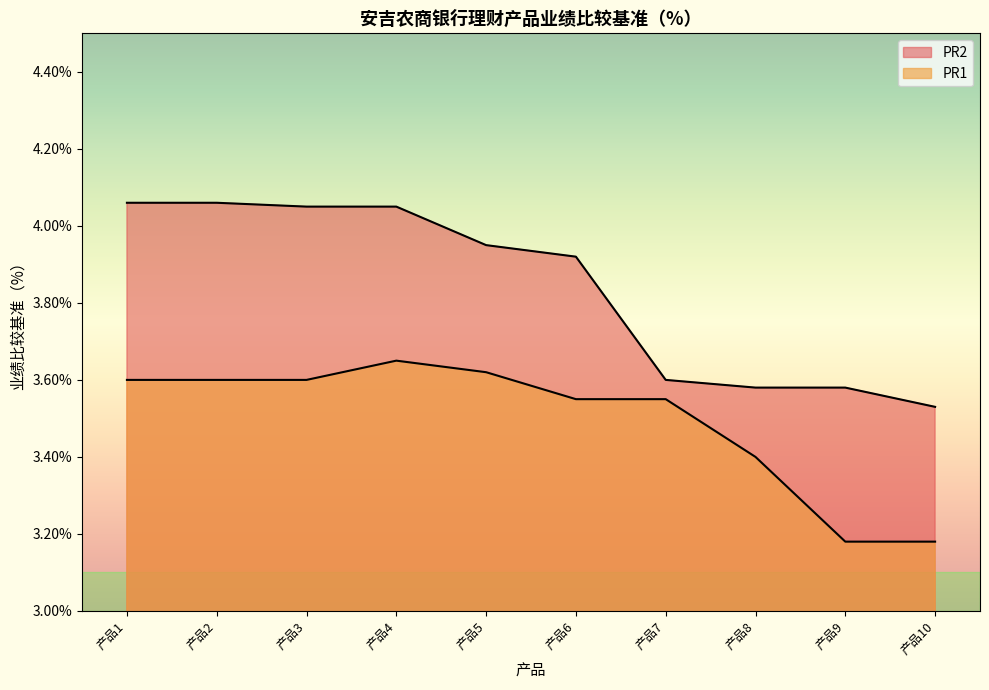

The chart shows a value of 3.6 at 产品2. True or false?

True